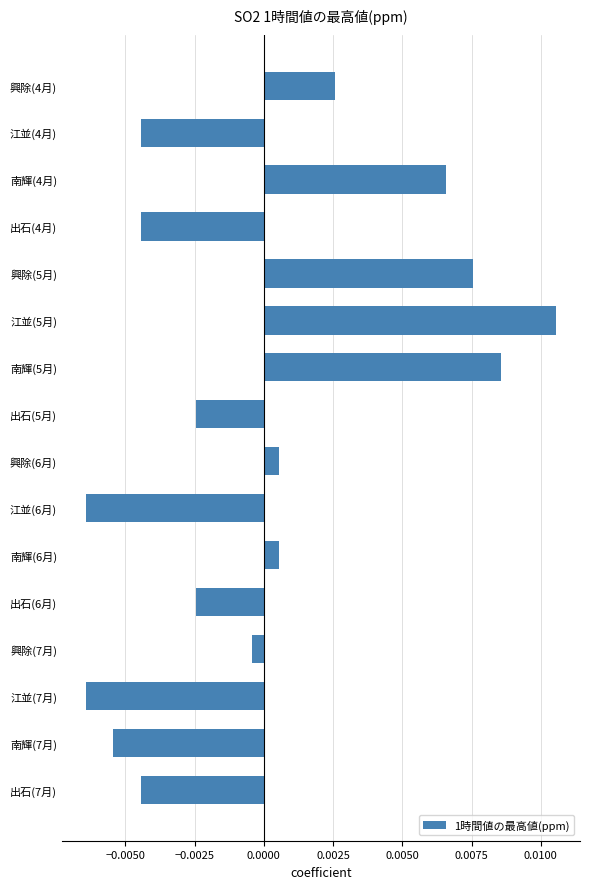

Between 江並(4月) and 南輝(4月), which is larger?

南輝(4月)